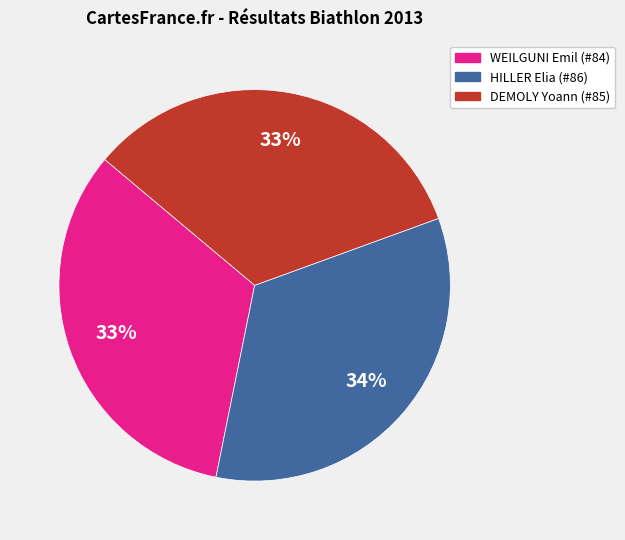

To the nearest percent, what is the average slice percentage?

33%